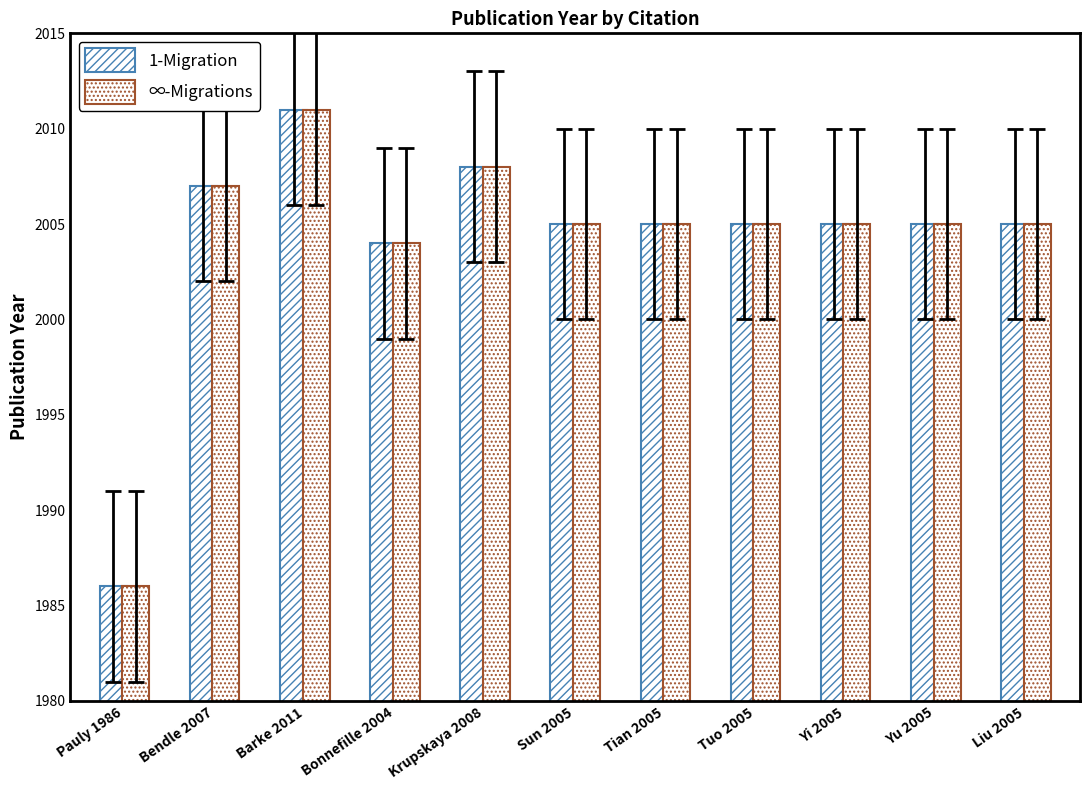

How many series are shown in this chart?

2